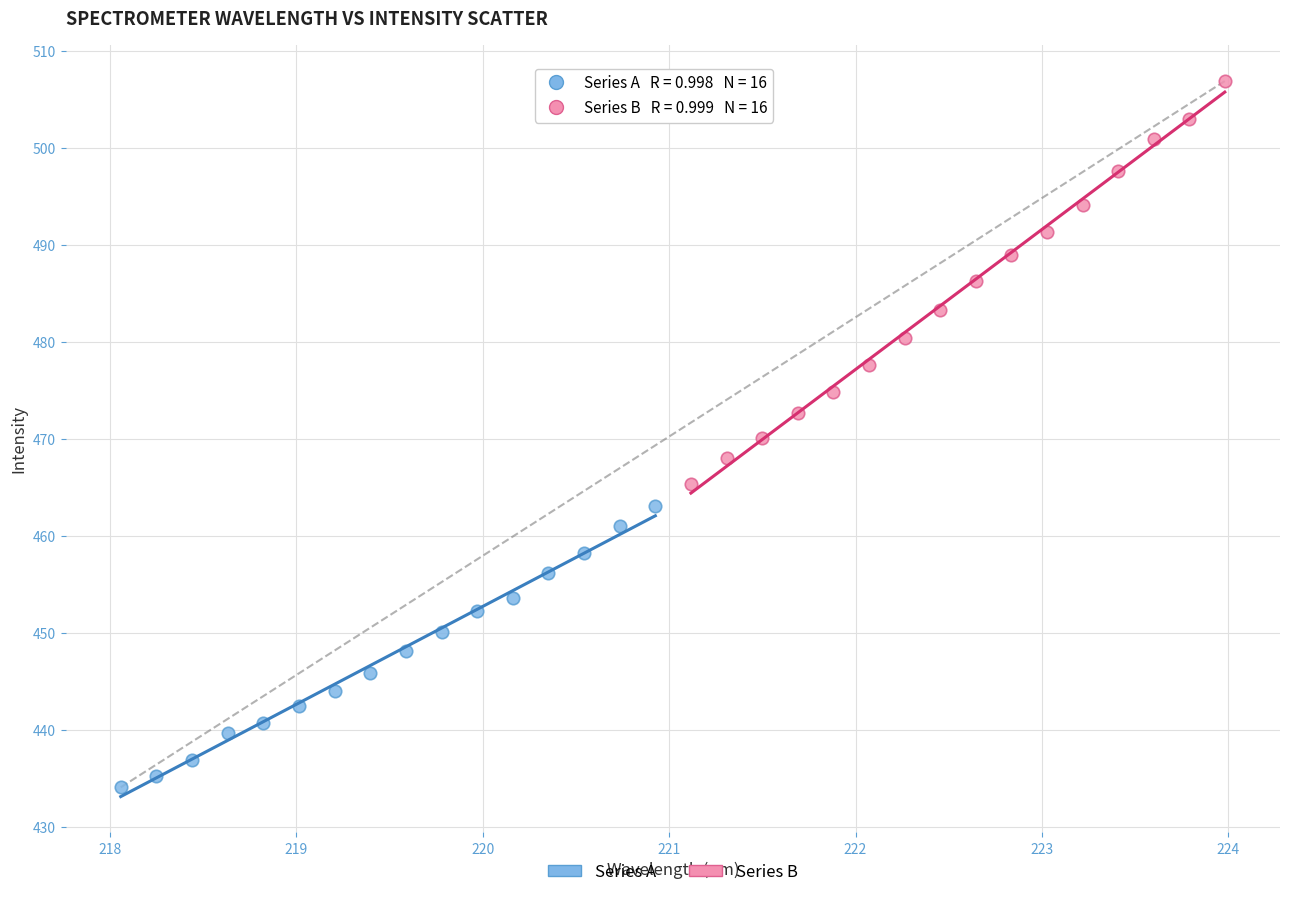

Which series reaches the minimum Y coordinate?

Series A